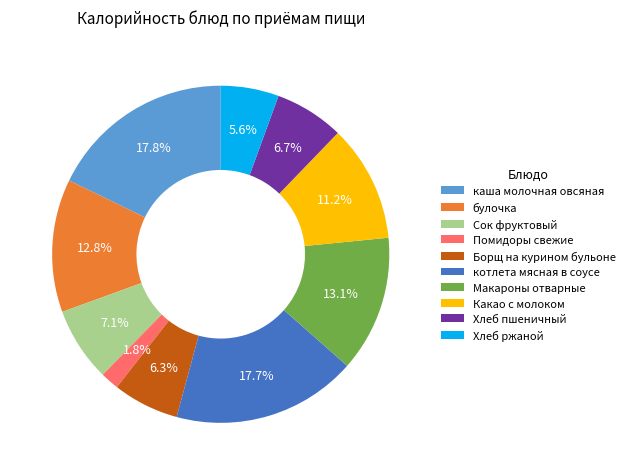

Is there a majority slice in this chart?

No